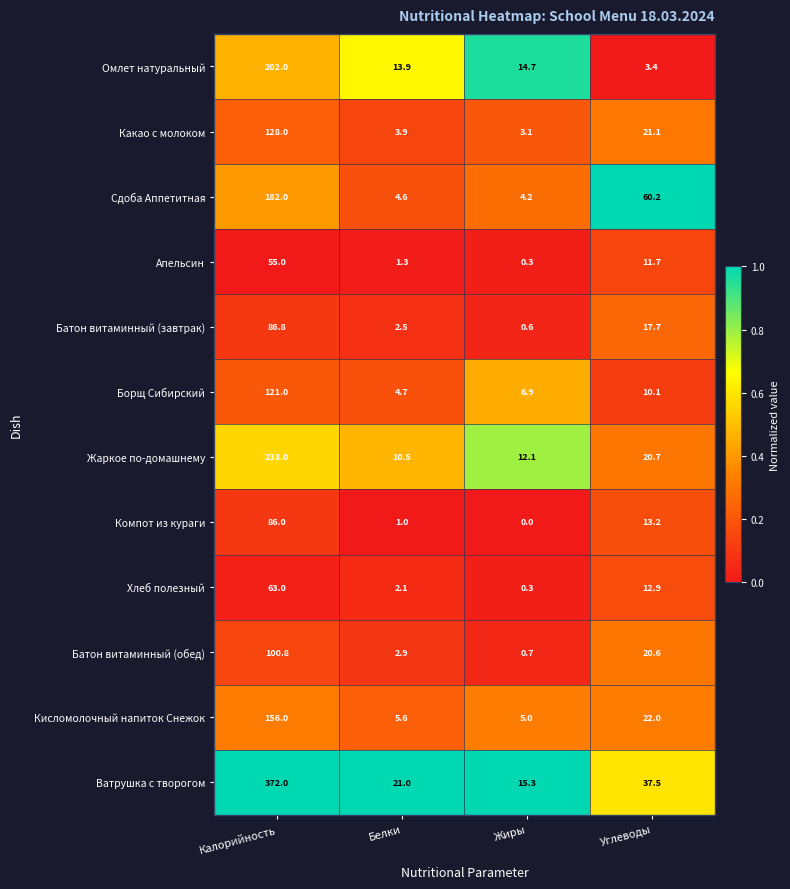

At how many categories does at least one series exceed 0?

4